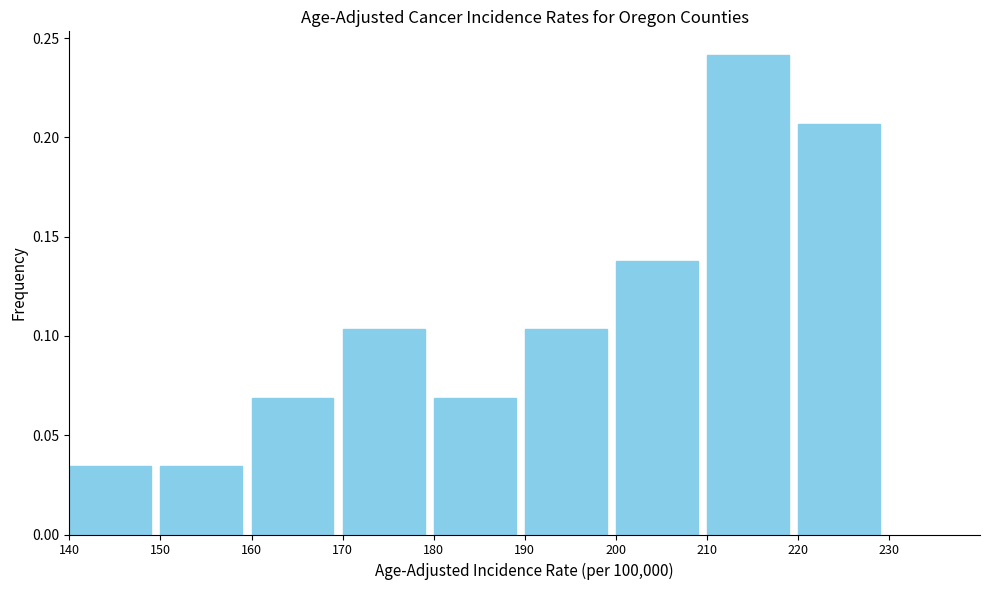

Reading left to right, transcribe this chart: for each bar, give the range it covers on the x-axis and its height. The values are not printed on the chart, so give them approximately, as read against the axis.

140 to 150: 0.035
150 to 160: 0.035
160 to 170: 0.070
170 to 180: 0.105
180 to 190: 0.070
190 to 200: 0.105
200 to 210: 0.140
210 to 220: 0.240
220 to 230: 0.205